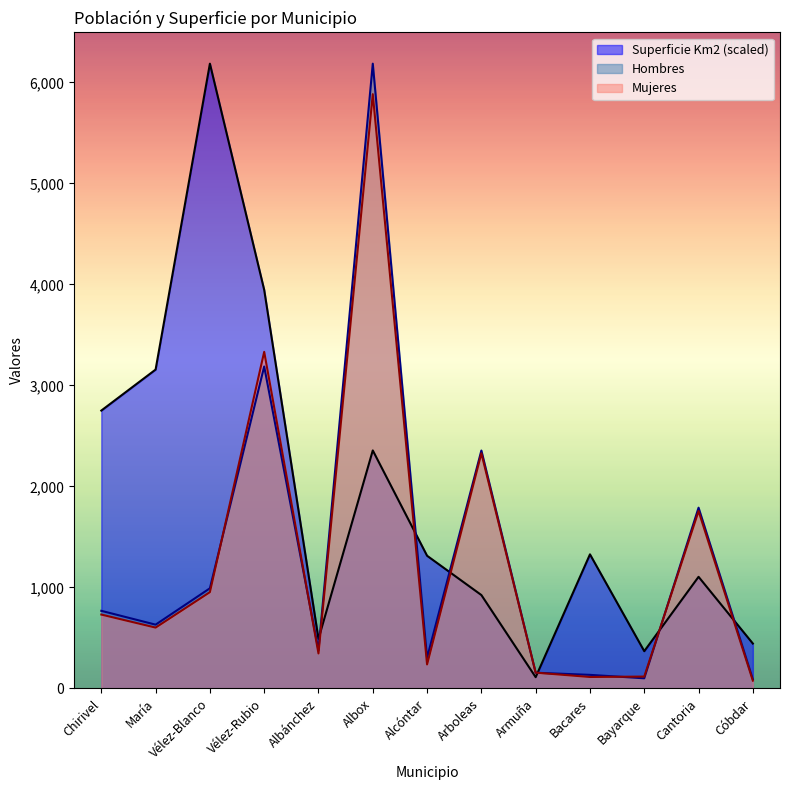

After their last crossing, which series has the higher values: Mujeres or Superficie Km2?

Superficie Km2